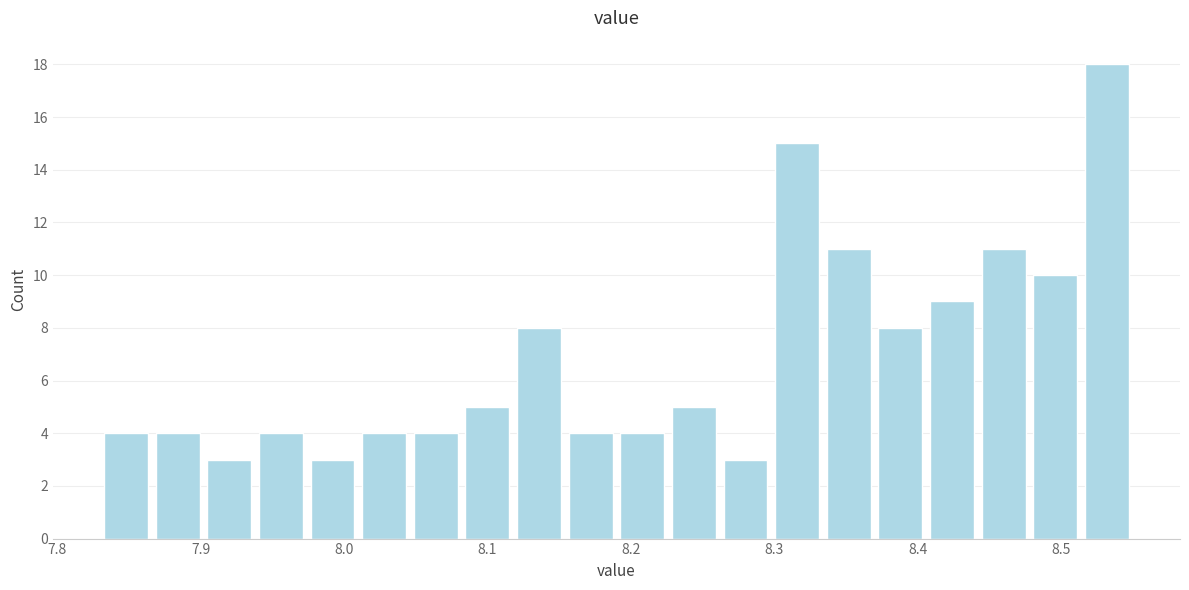

Around what value on the x-axis is the tallest bar? Give the approximate position of its centre, as read against the axis.

8.53